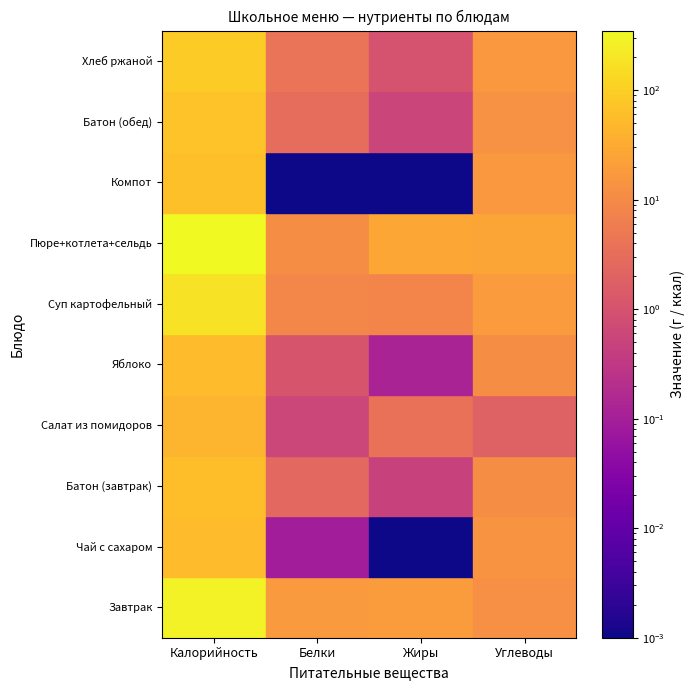

Between Жиры and Калорийность, which is larger?

Калорийность